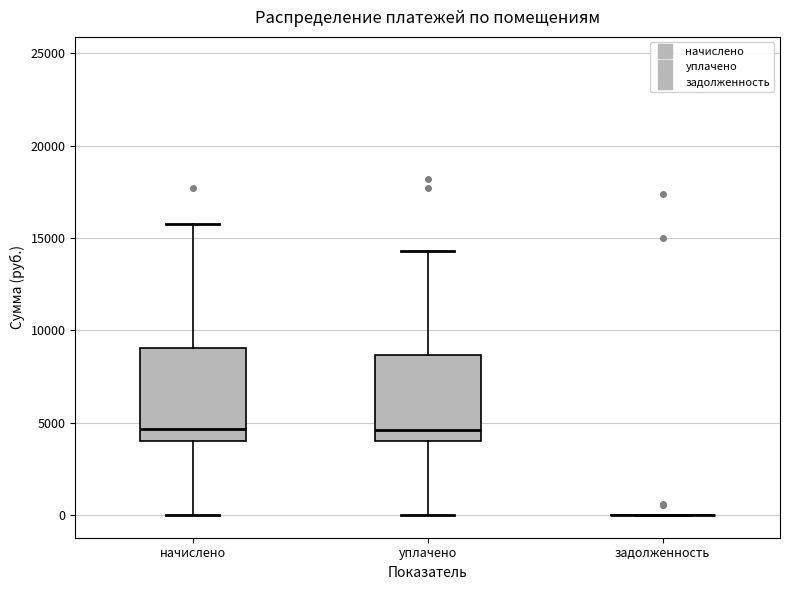

Reading left to right, read every box against the y-axis: the position of its median line, the range the box covers, and the ends of its whiskers. The values are not printed on the chart, so give them approximately, as read against the axis.

начислено: median 4500, box 4000 to 9000, whiskers 0 to 16000
уплачено: median 4500, box 4000 to 8500, whiskers 0 to 14500
задолженность: box collapsed to a line at 0, whiskers 0 to 0